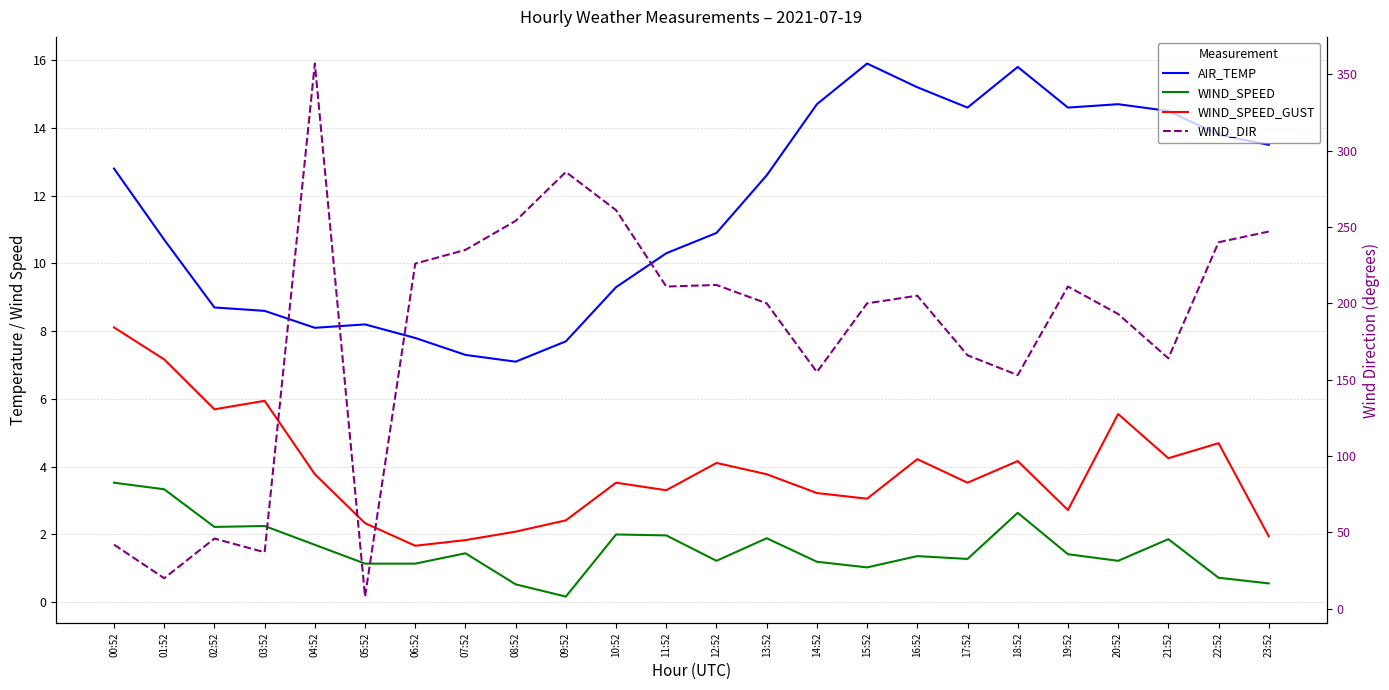

In AIR_TEMP, how many points are higher than both neighbors (excluding endpoints)?

4